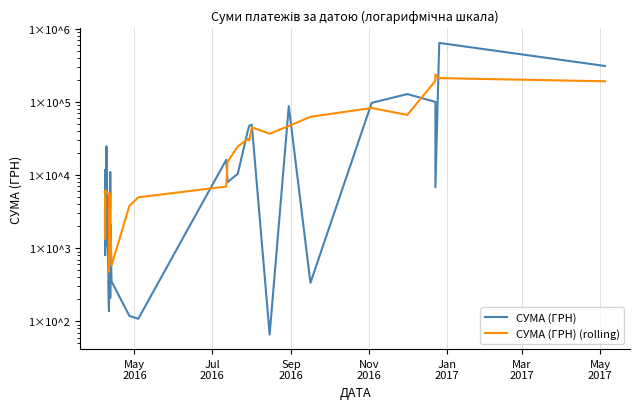

Is the value of СУМА (ГРН) at 14 greater than the value of СУМА (ГРН) (rolling) at 15?

No